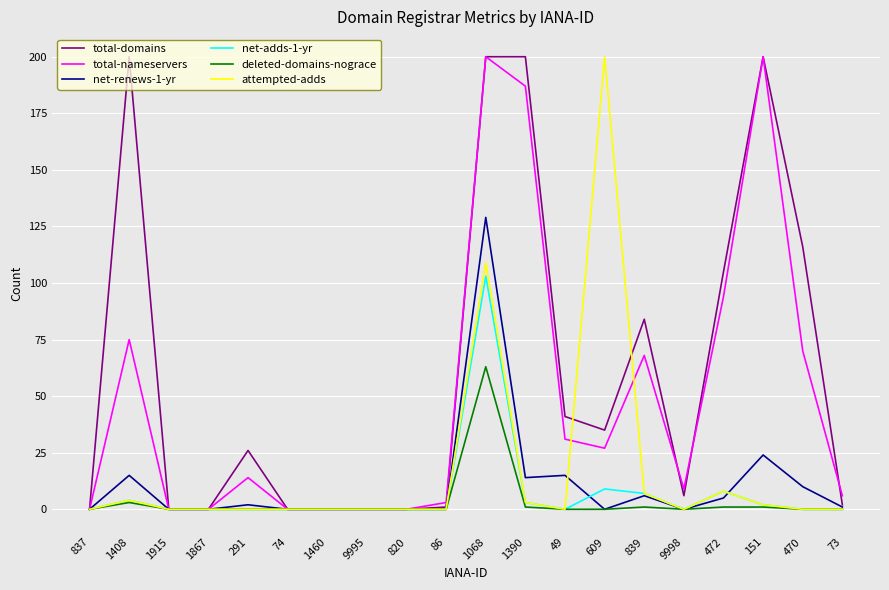

What position from the left is 1068?

11